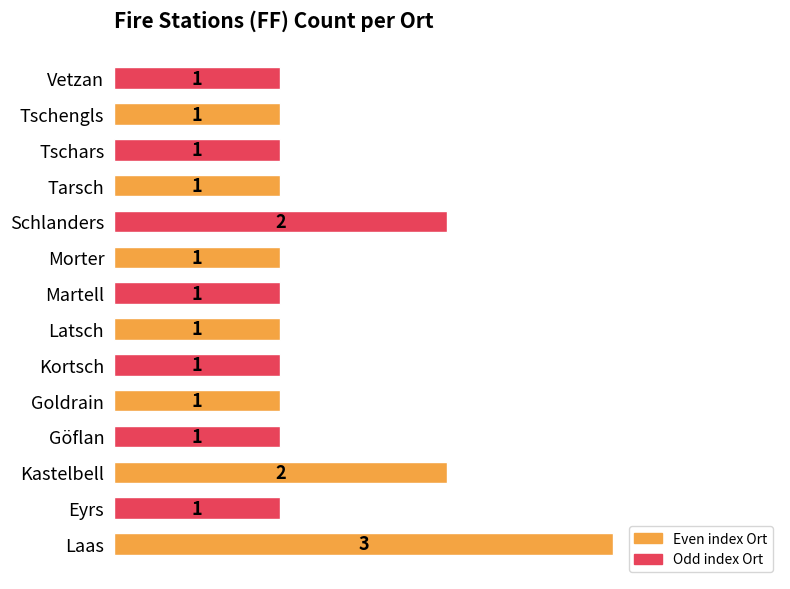

Are the bars grouped side by side (vs. stacked)?

No